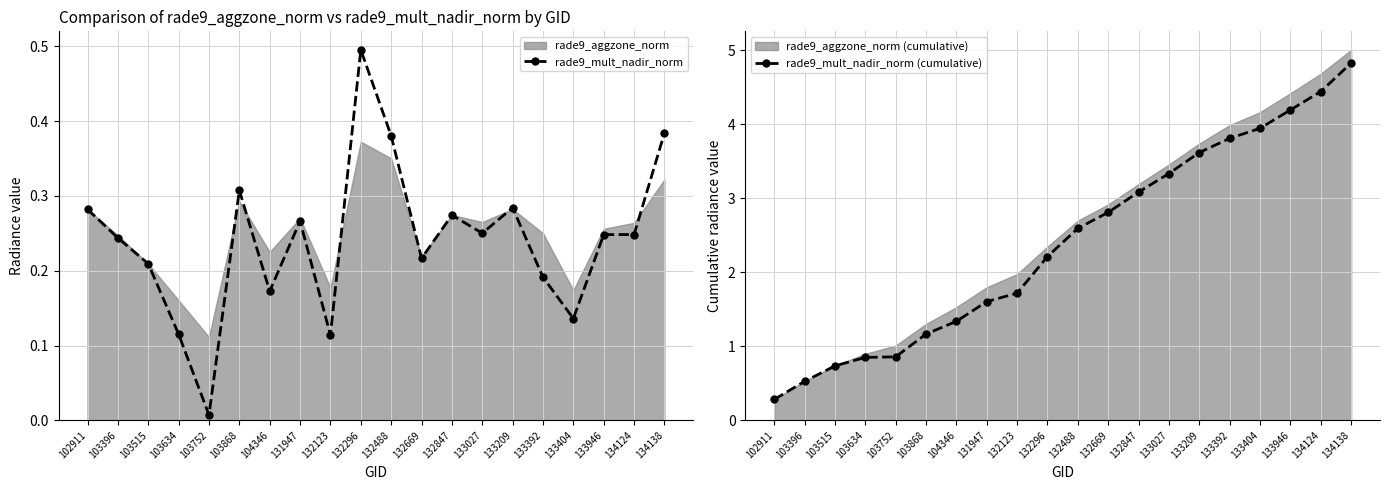

What is the sum of the rade9_mult_nadir_norm values at 103752 and 133392?

0.2